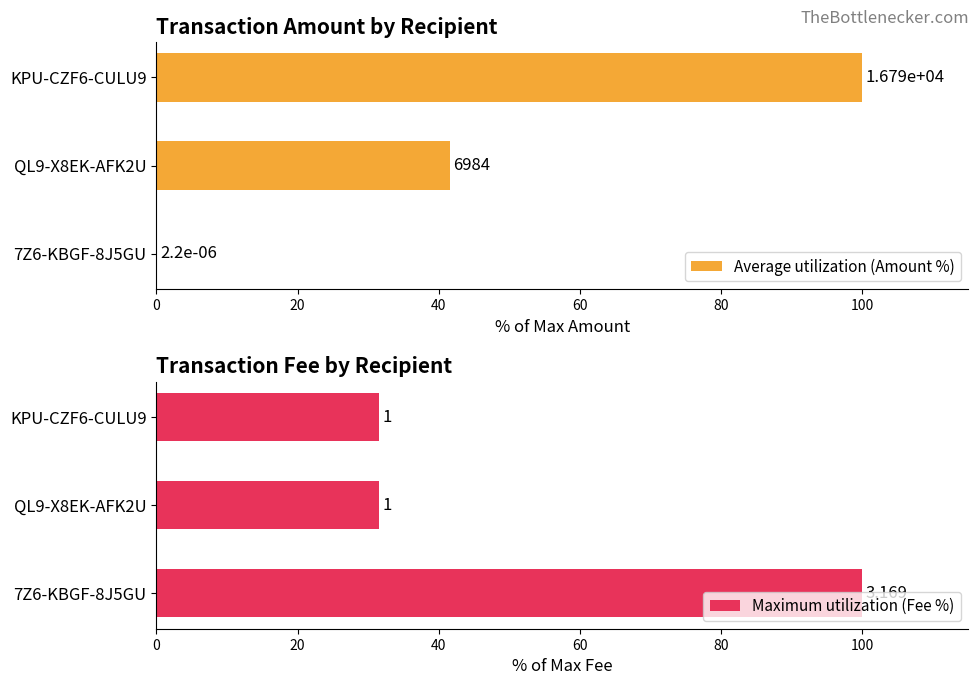

How many bars are there in total?

6